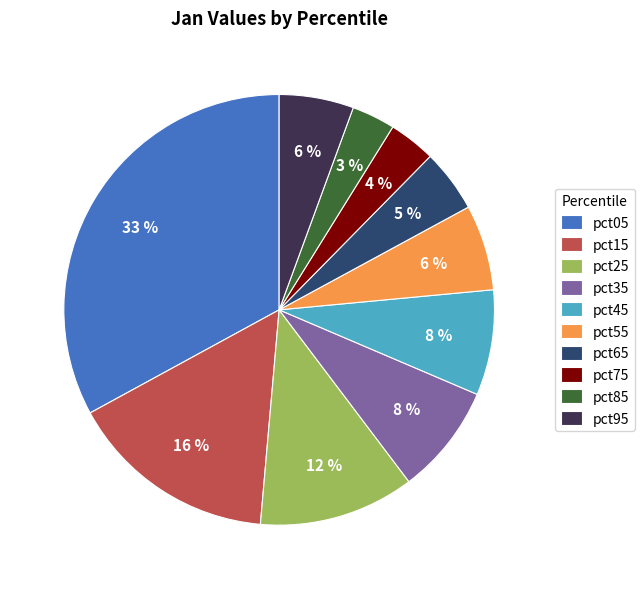

What is the largest slice in the pie chart?

pct05